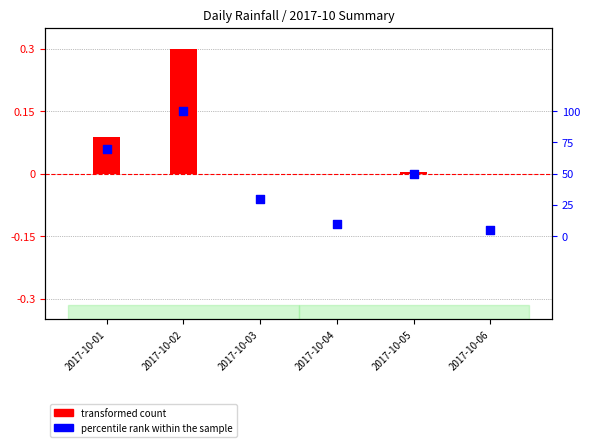

Is the value of transformed count at 2017-10-03 greater than the value of percentile rank within the sample at 2017-10-03?

Yes